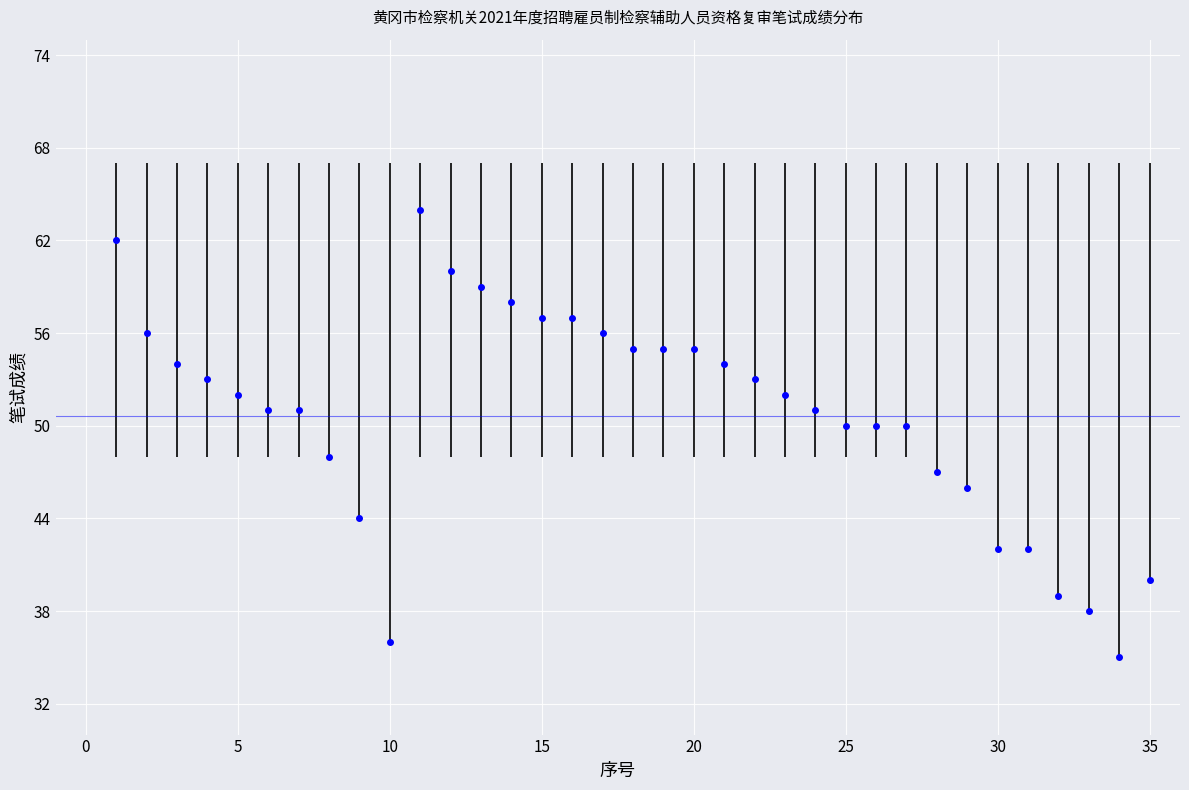

What is the difference between the maximum and second lowest values?

28